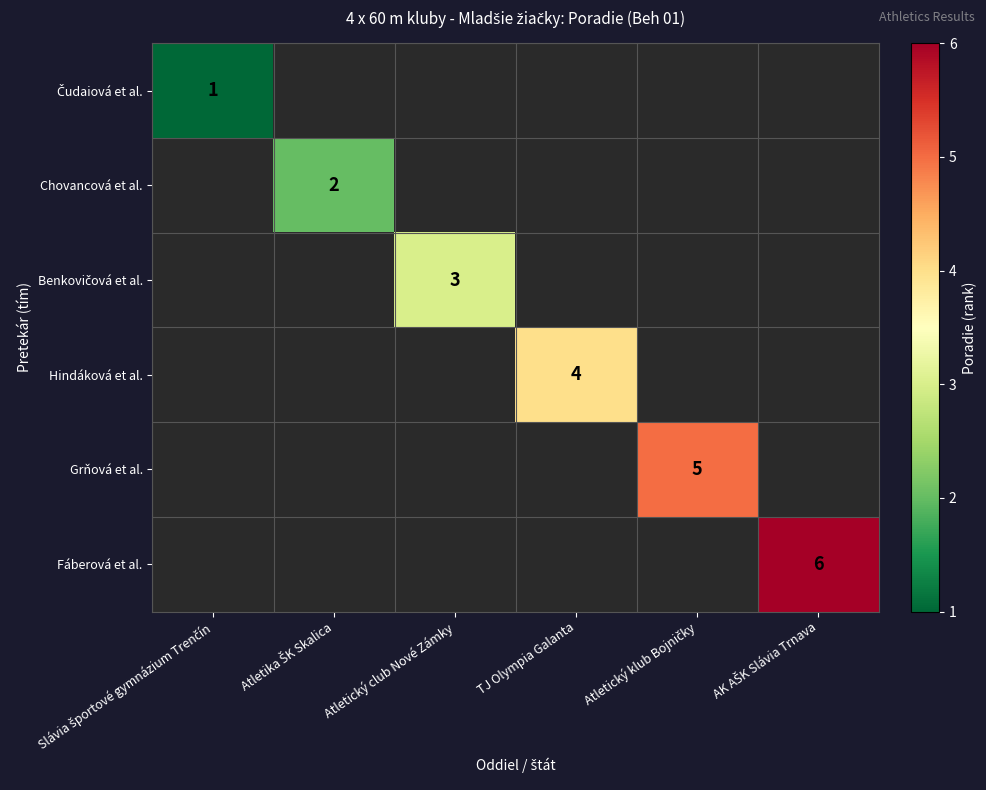

What is the total value across all series at Atletika ŠK Skalica?

2